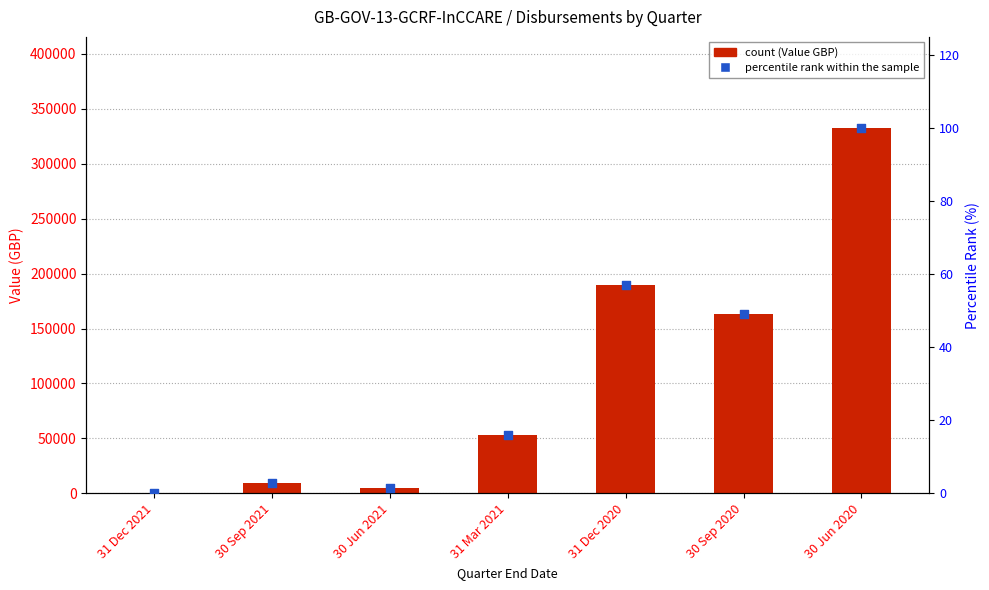

Which series contains the highest Y value?

Value (GBP)